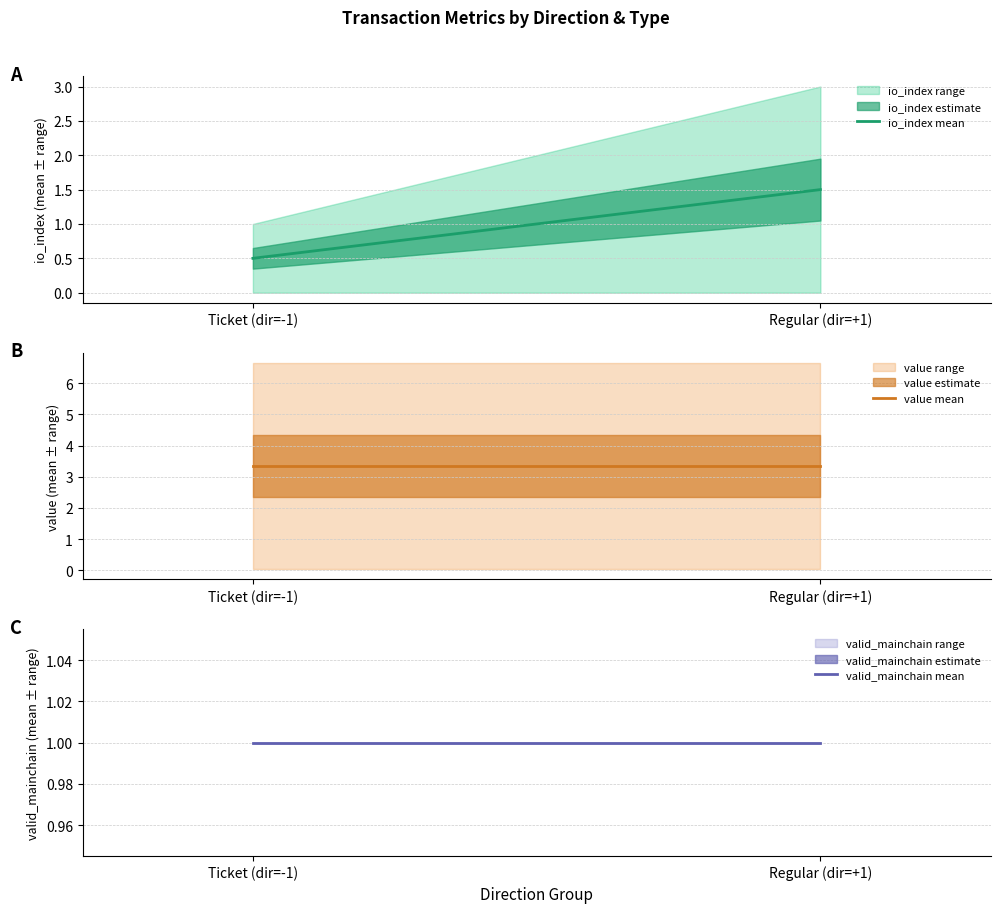

Which has a higher value, Ticket (dir=-1) or Regular (dir=+1)?

Regular (dir=+1)